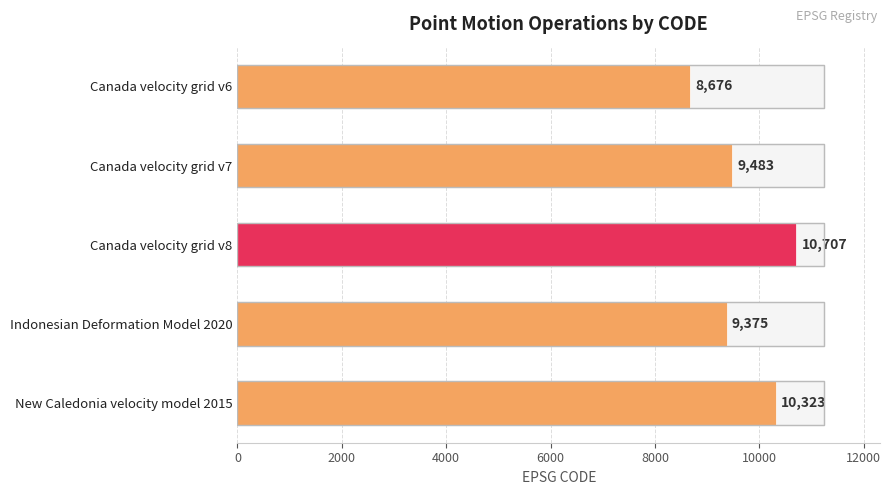

What is the sum of all values?

48564